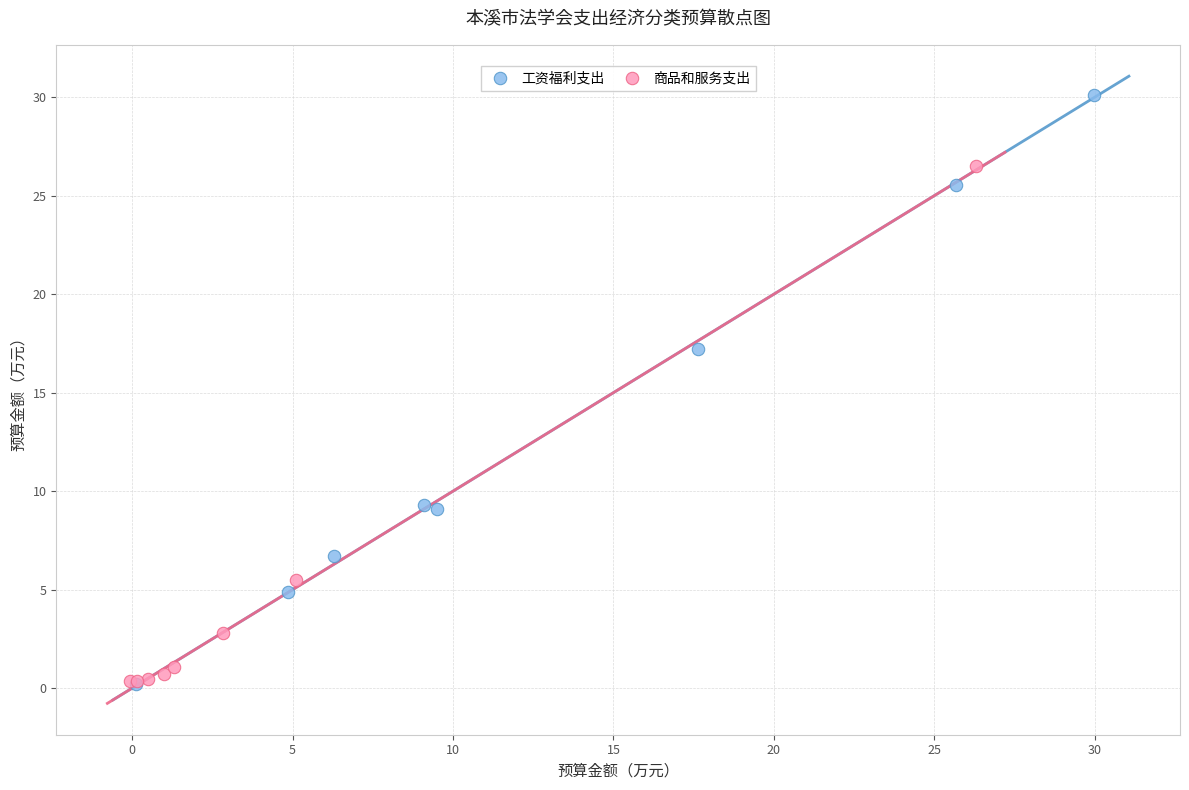

Which series has the largest Y range (max minus min)?

工资福利支出